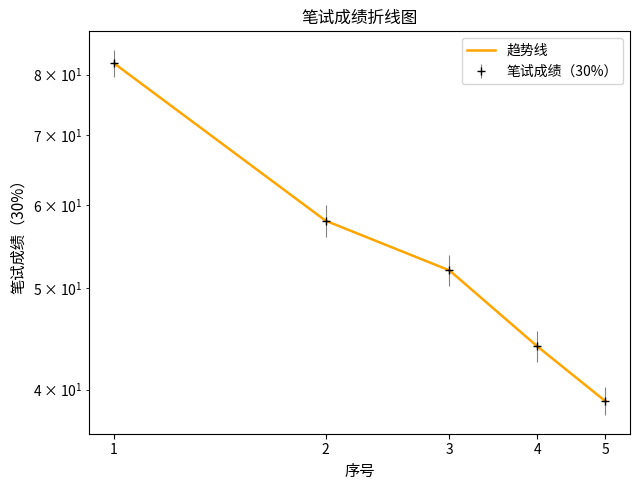

How many lines are shown in the chart?

1